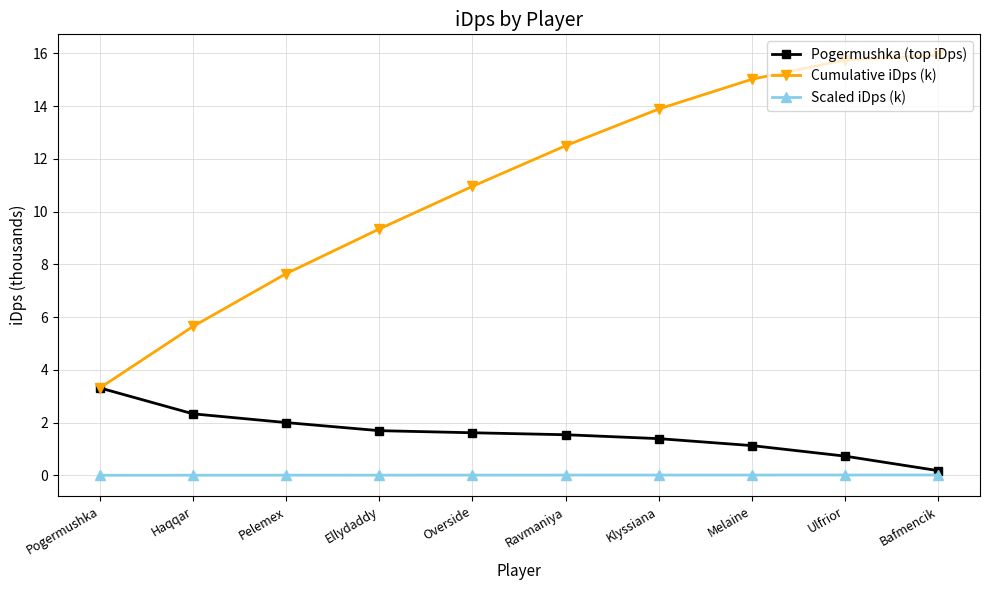

Does the chart have visible grid lines?

Yes